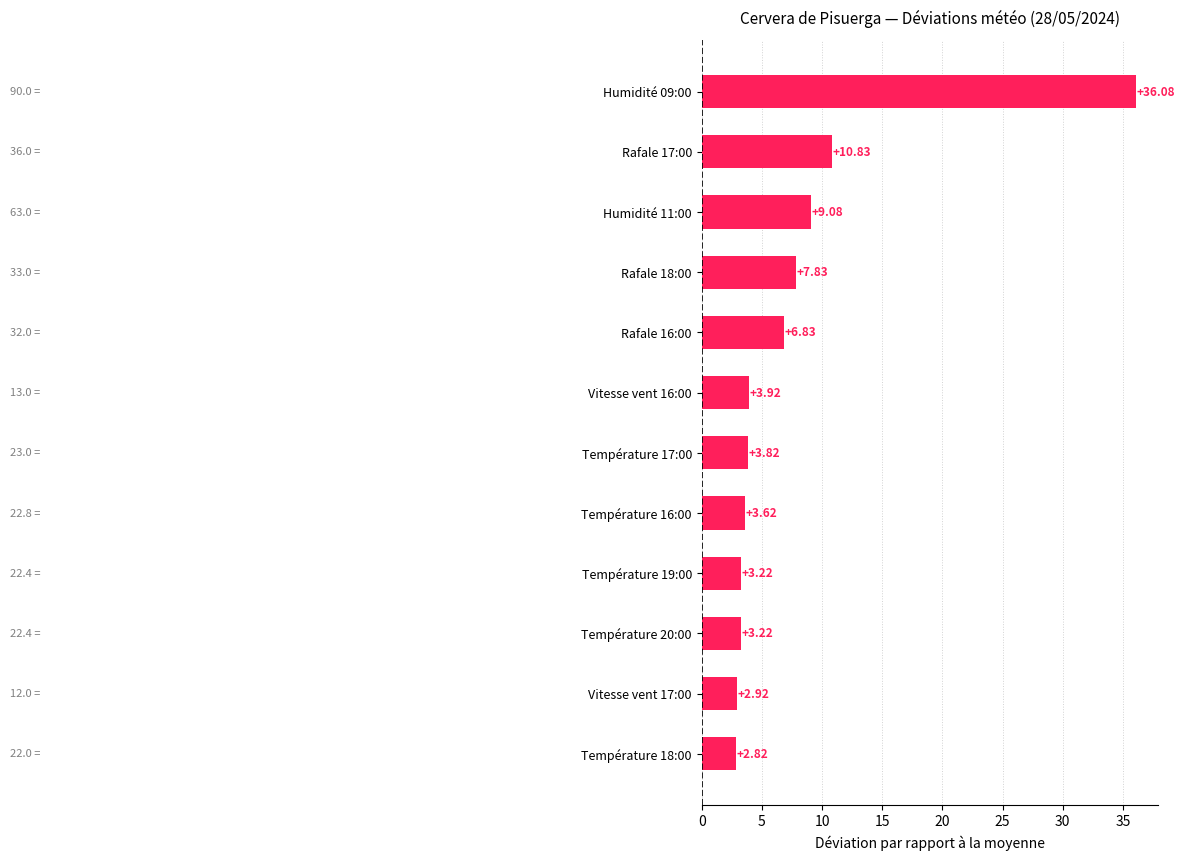

What is the change in value from Température 17:00 to Humidité 09:00?

+32.3